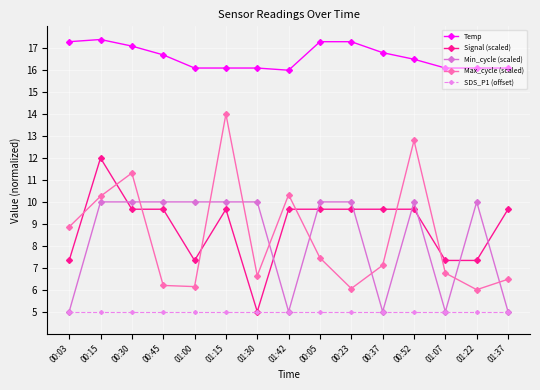

What is the label of the 14th point from the right?

00:15